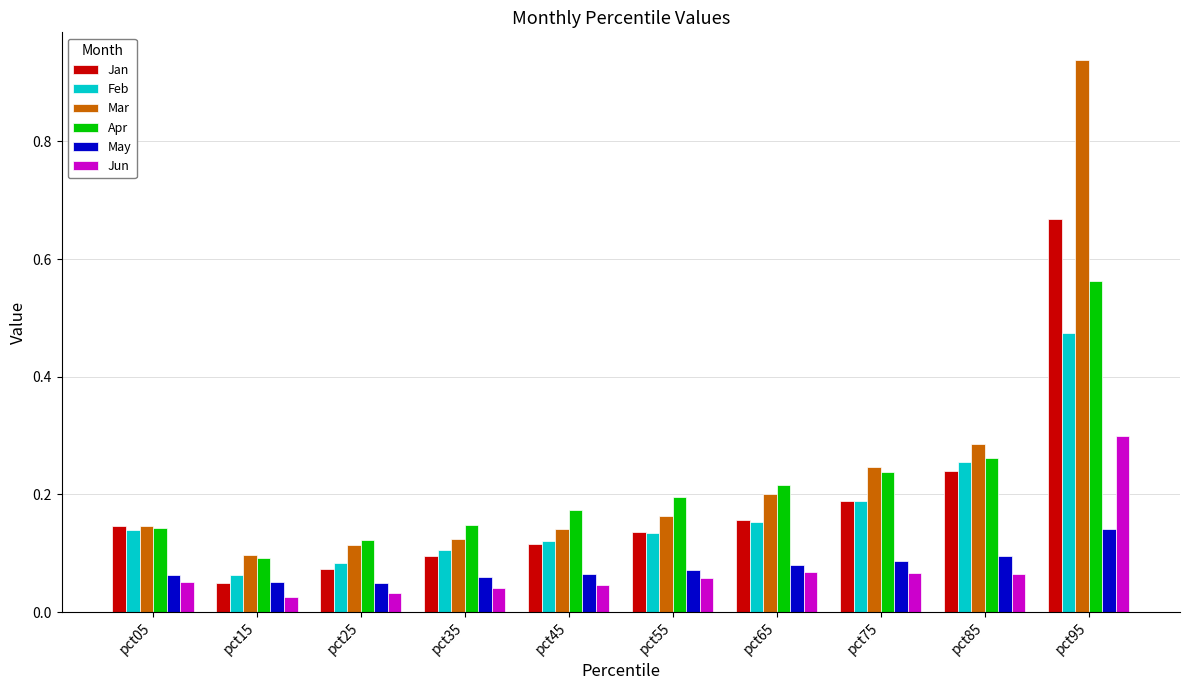

The value of May at pct05 is 0.0. True or false?

False